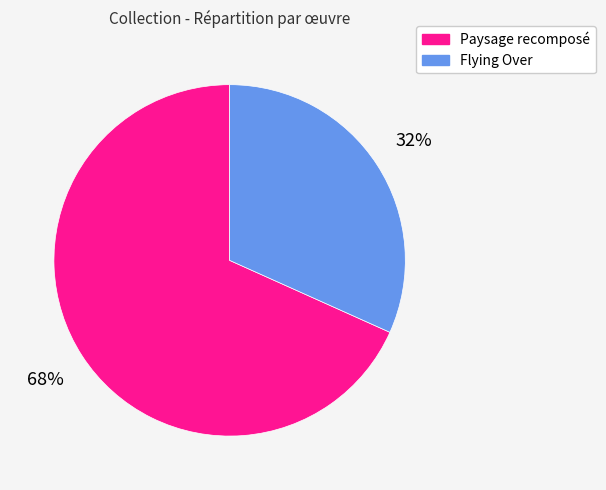

Rank the categories by value from highest to lowest.

Paysage recomposé, Flying Over